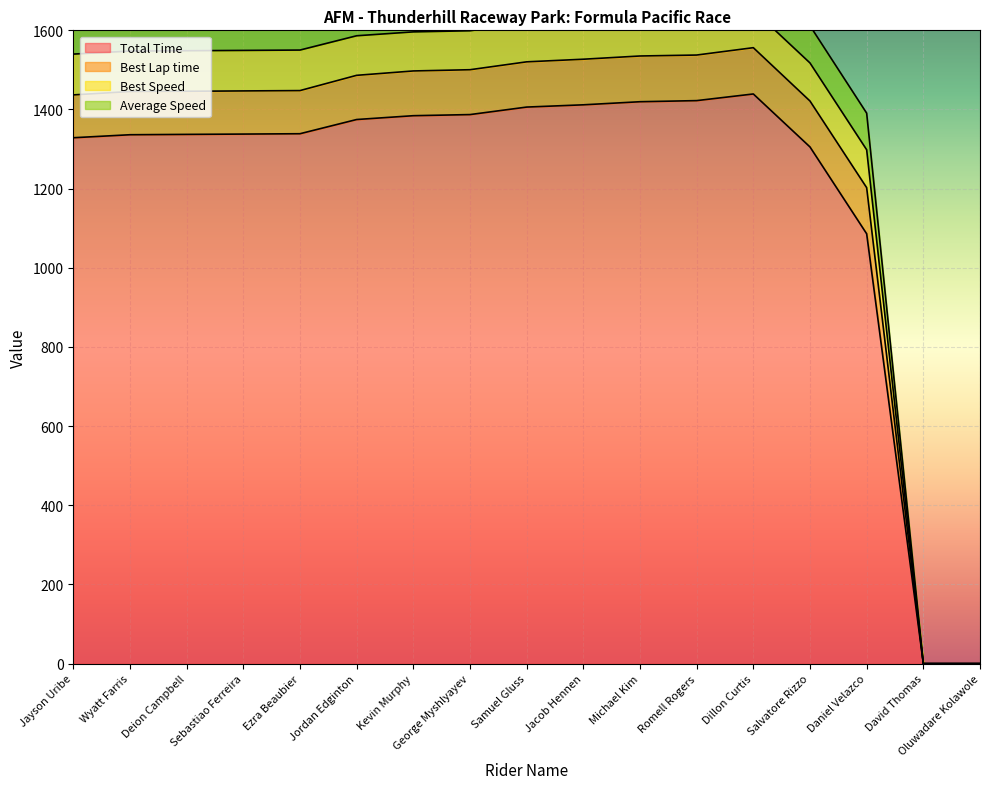

Which series changed the most between Wyatt Farris and Samuel Gluss?

Average Speed